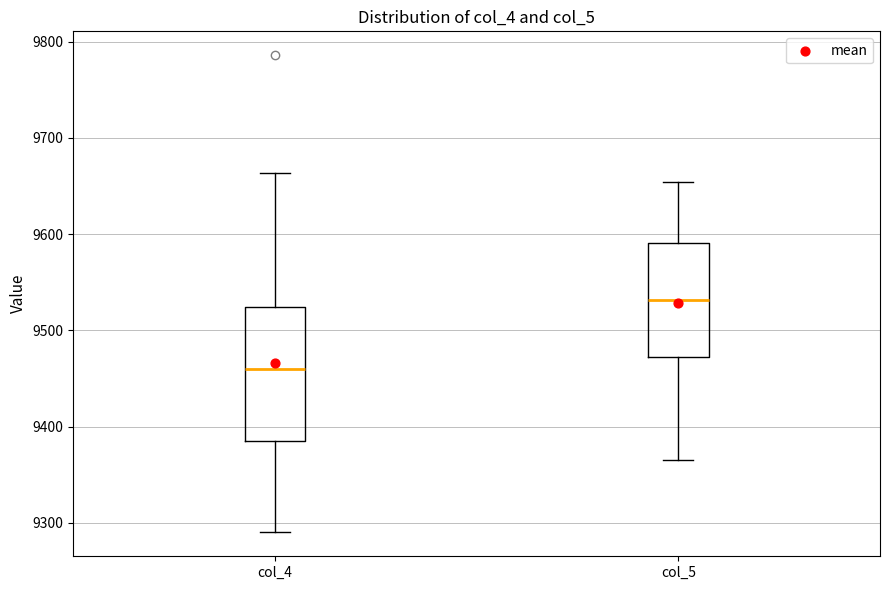

Comparing the boxes themselves (not the whiskers), which one is the tallest?

col_4